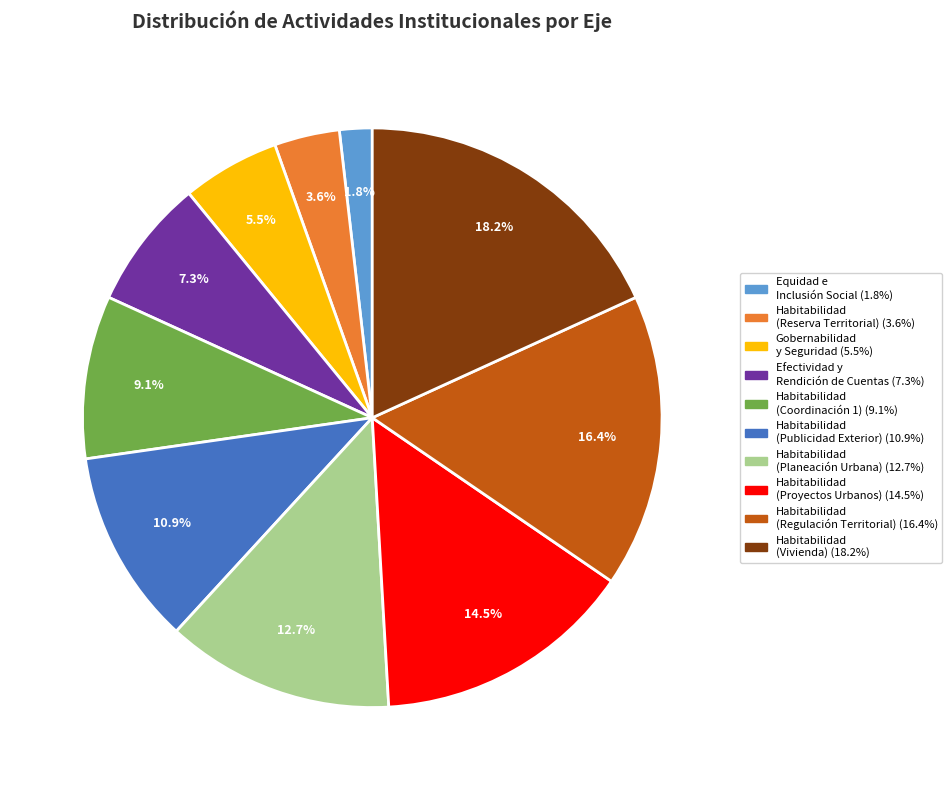

Is there a majority slice in this chart?

No